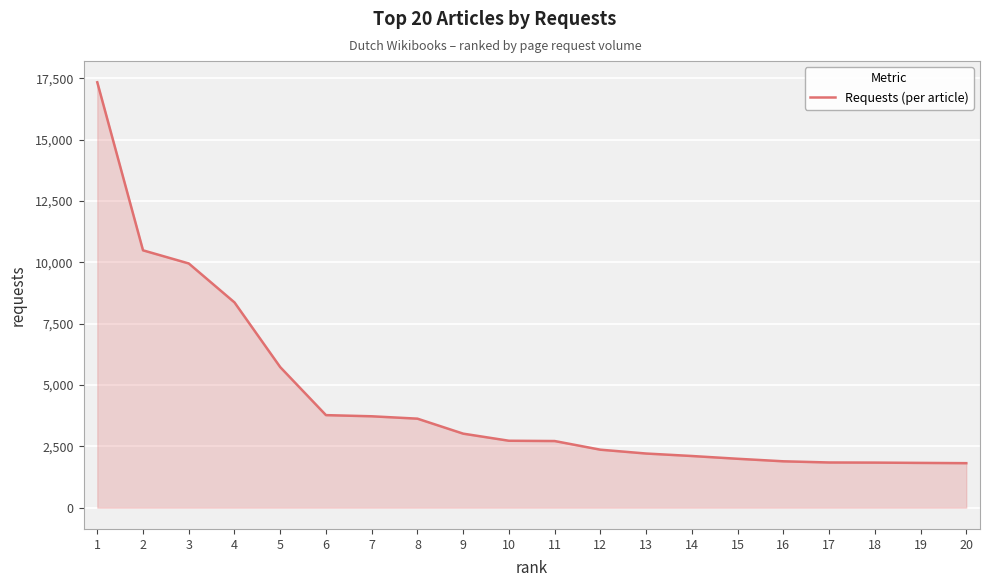

What is the smallest value displayed?

1814